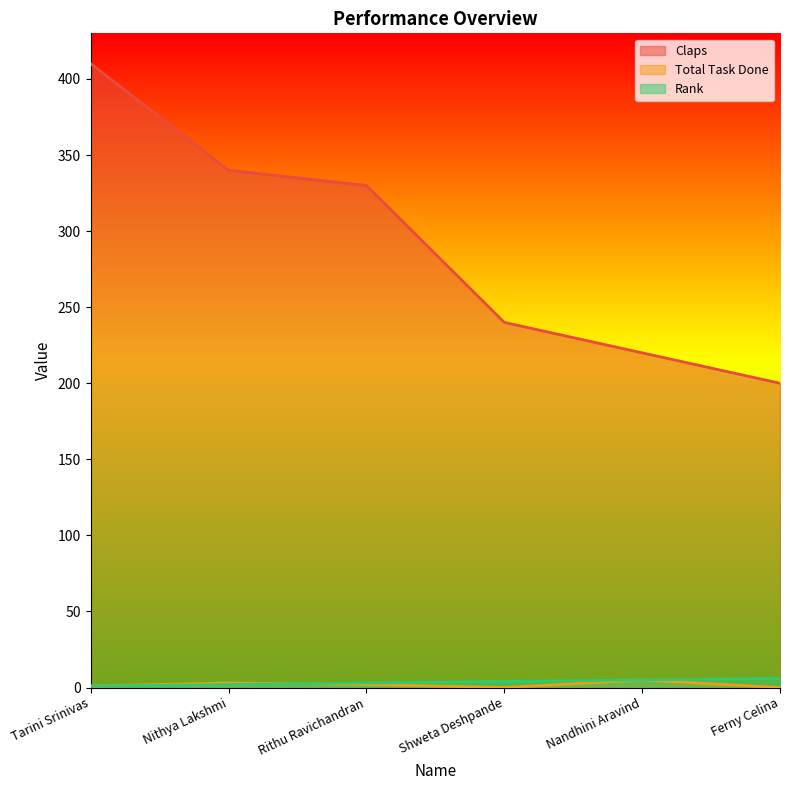

In Total Task Done, how many points are lower than both neighbors (excluding endpoints)?

1